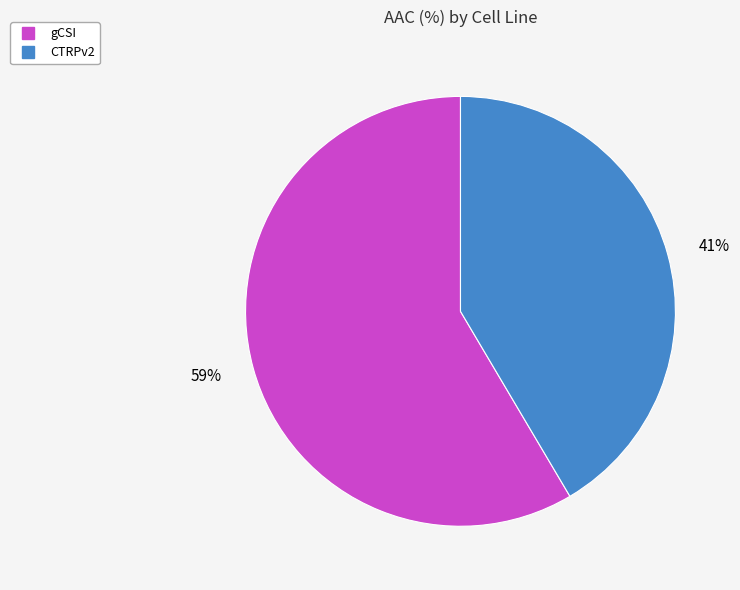

The CTRPv2 slice represents 41% of the pie. True or false?

True